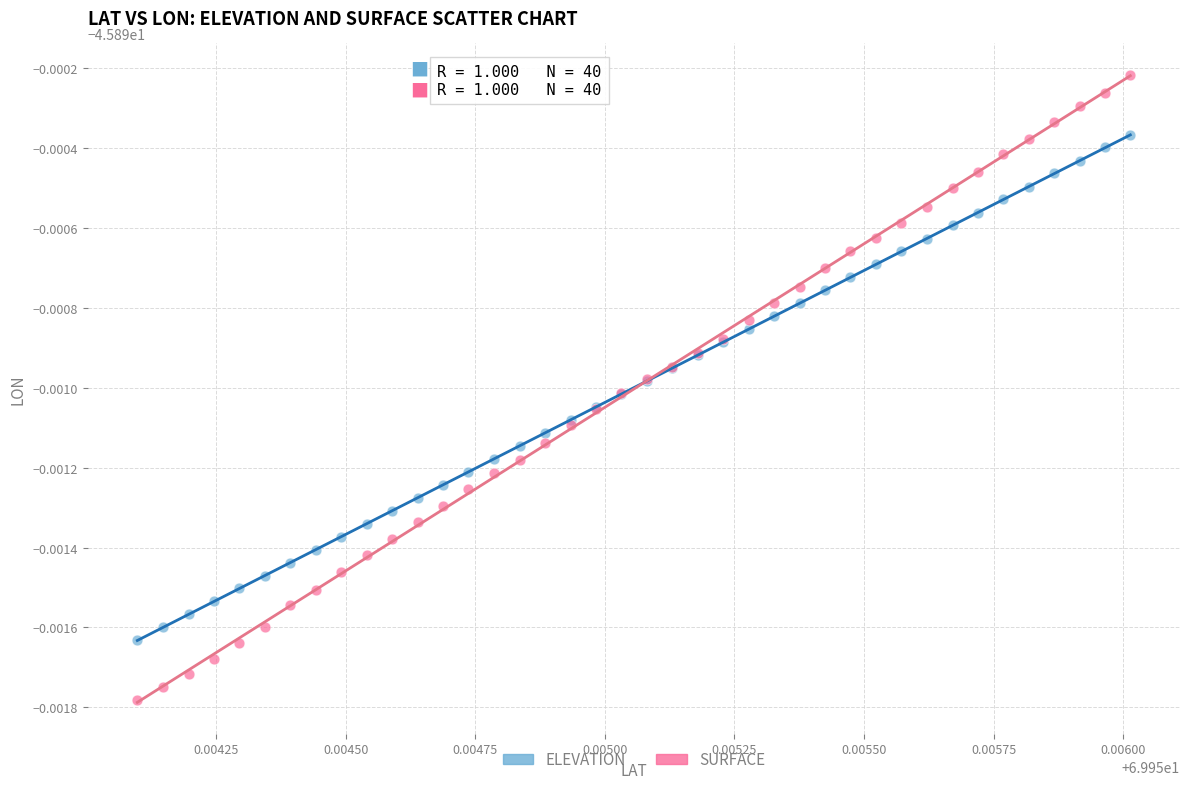

Which series reaches the minimum Y coordinate?

SURFACE